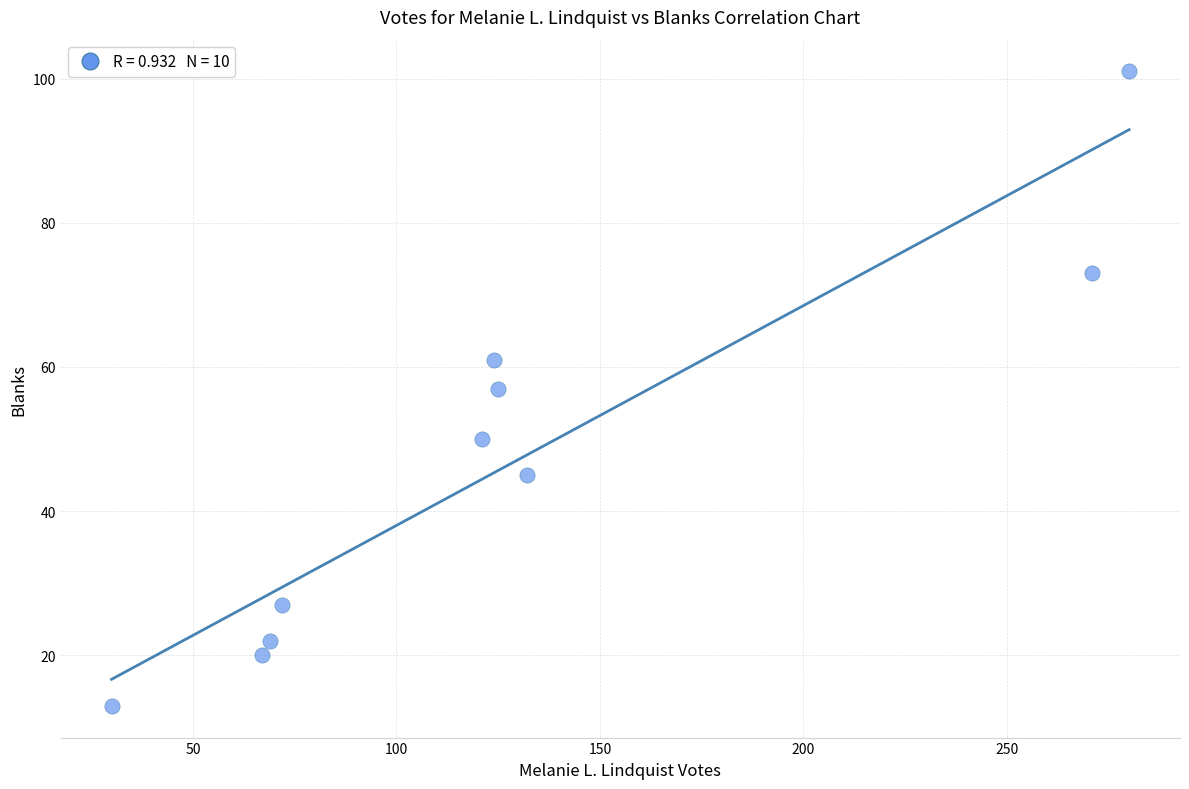

What is the range of X values (max minus min)?

250